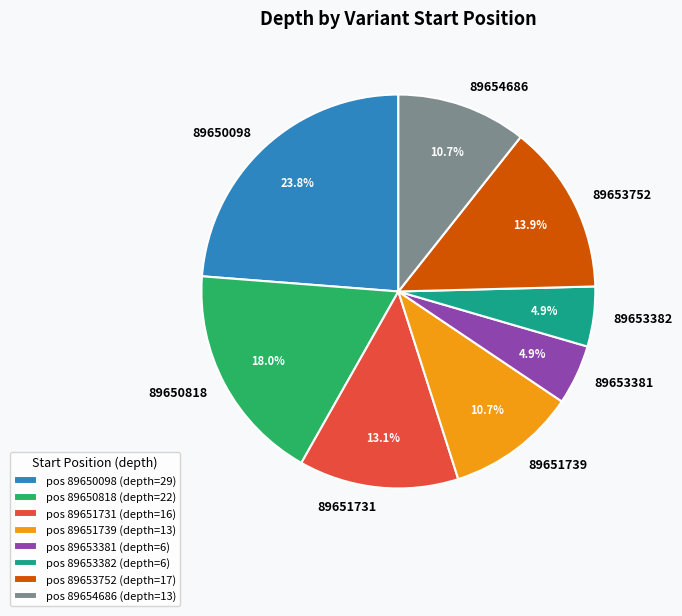

Which slice is the largest?

89650098